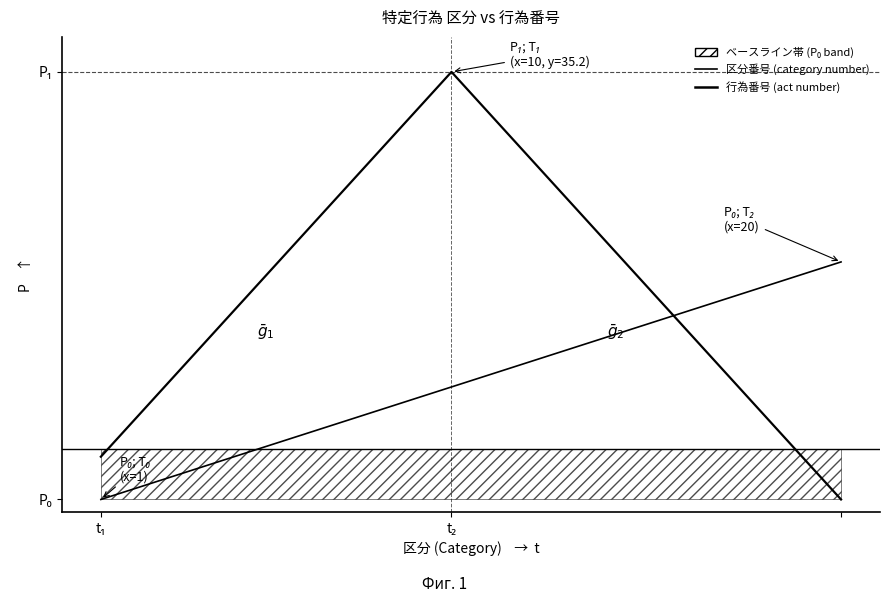

What are all the series names shown in the legend?

区分番号 (category number), 行為番号 (act number)